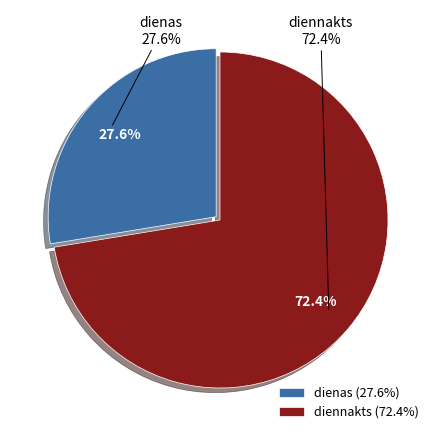

True or false: diennakts accounts for 72% of the total.

True